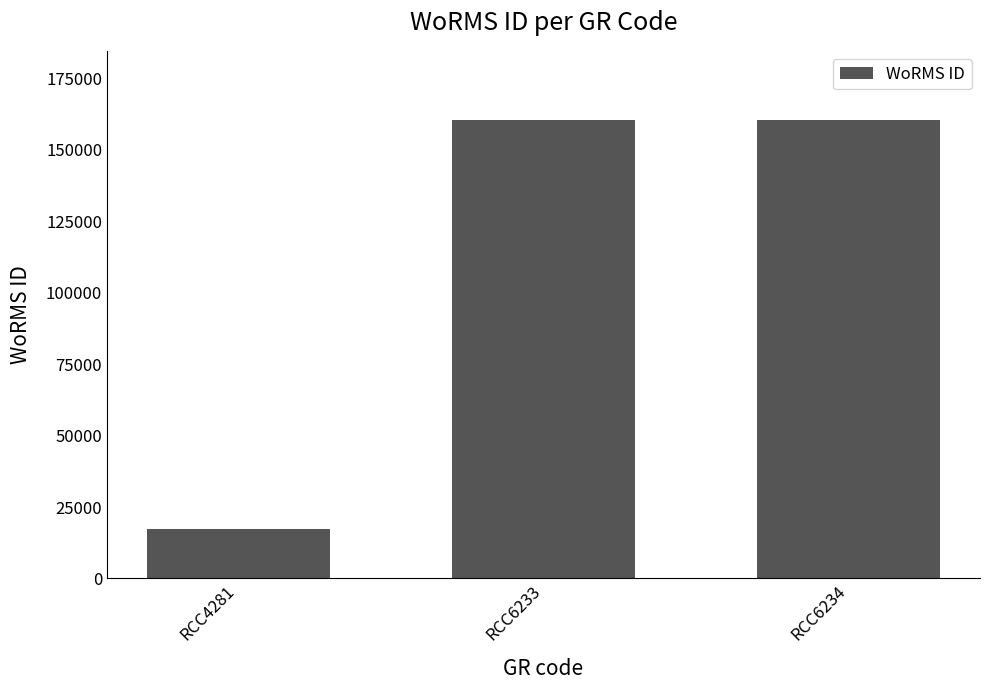

What is the difference between the values at RCC6233 and RCC4281?

143266